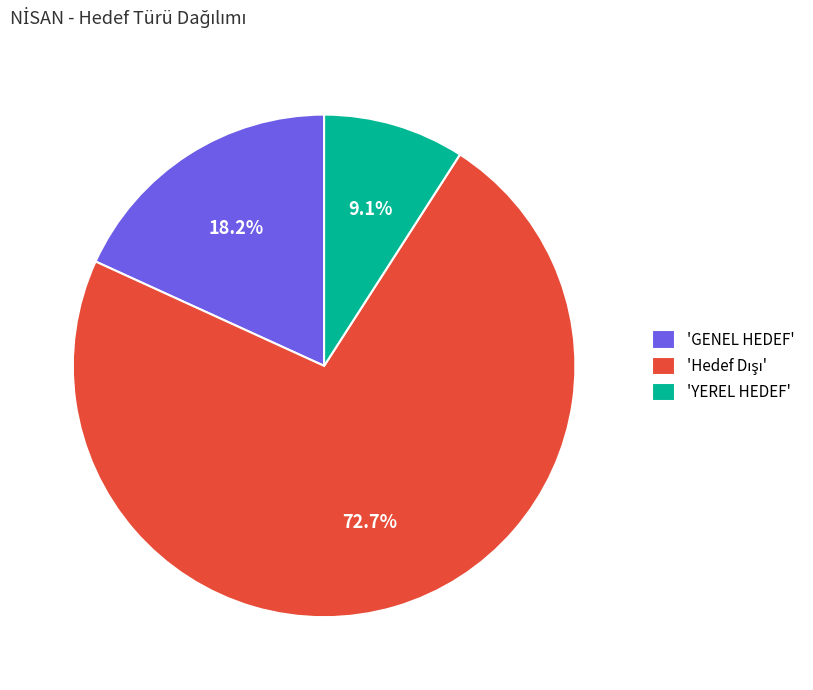

Which category has the smallest portion of the pie?

'YEREL HEDEF'